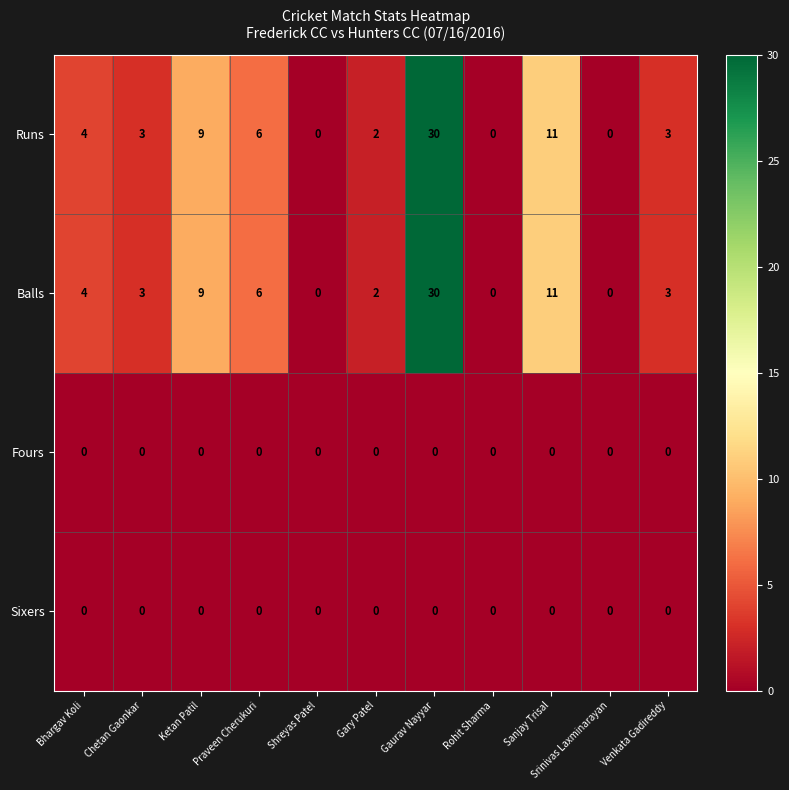

Which category has the highest value across all series?

Gaurav Nayyar